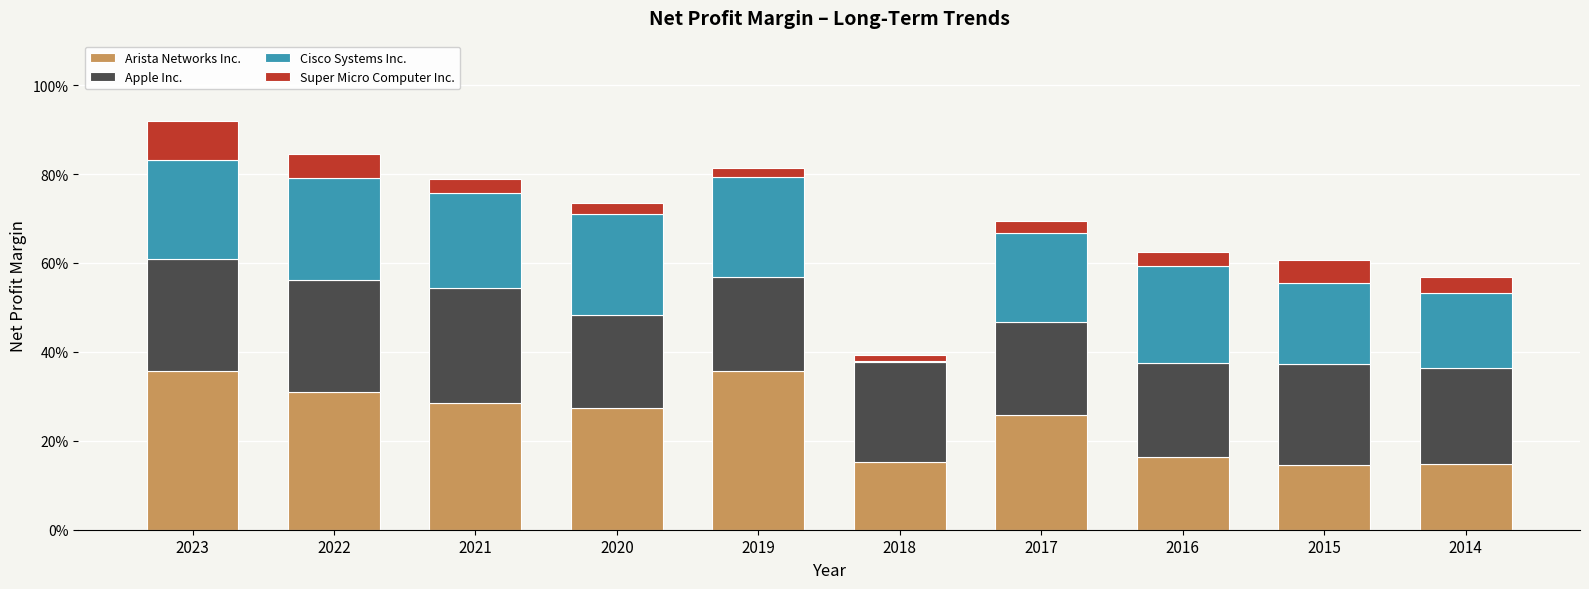

What are all the series names shown in the legend?

Arista Networks Inc., Apple Inc., Cisco Systems Inc., Super Micro Computer Inc.